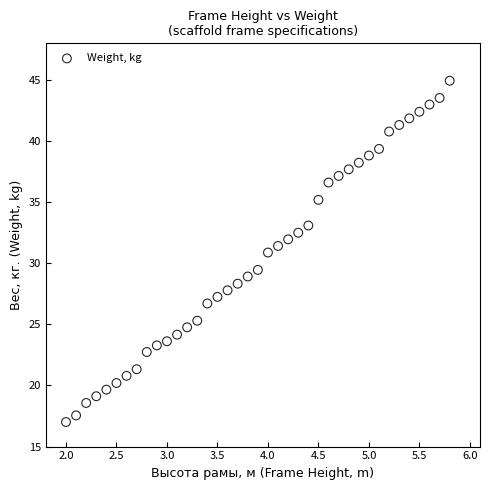

What is the range of Y values (max minus min)?

27.9